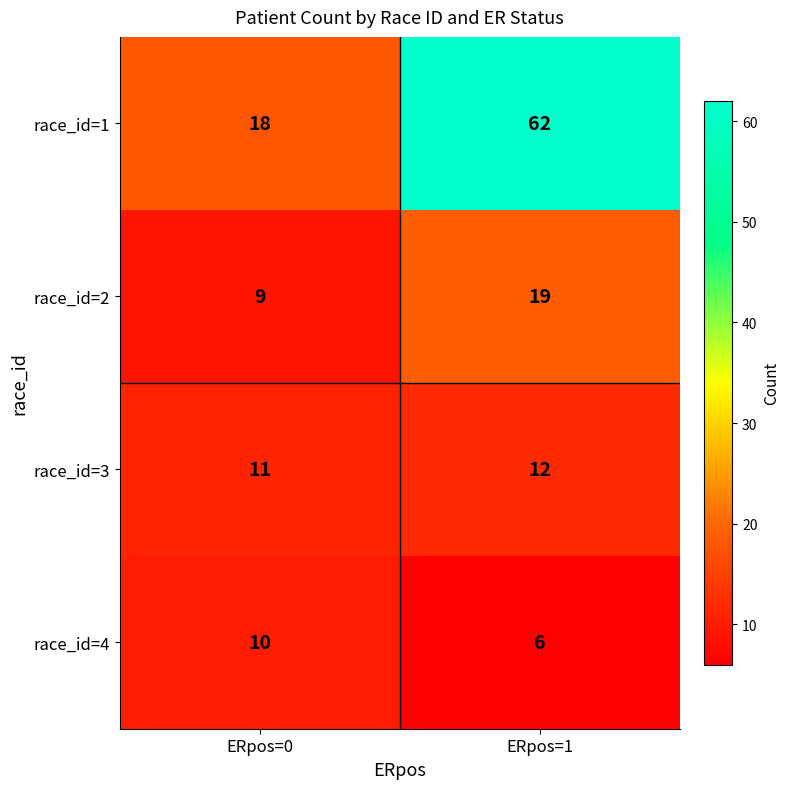

The race_id=3 series shows 11 at ERpos=0. True or false?

True